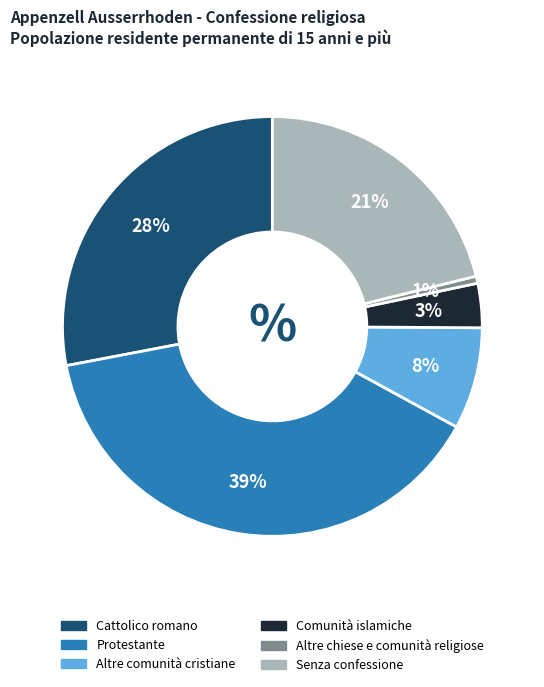

How many slices are in this pie chart?

6